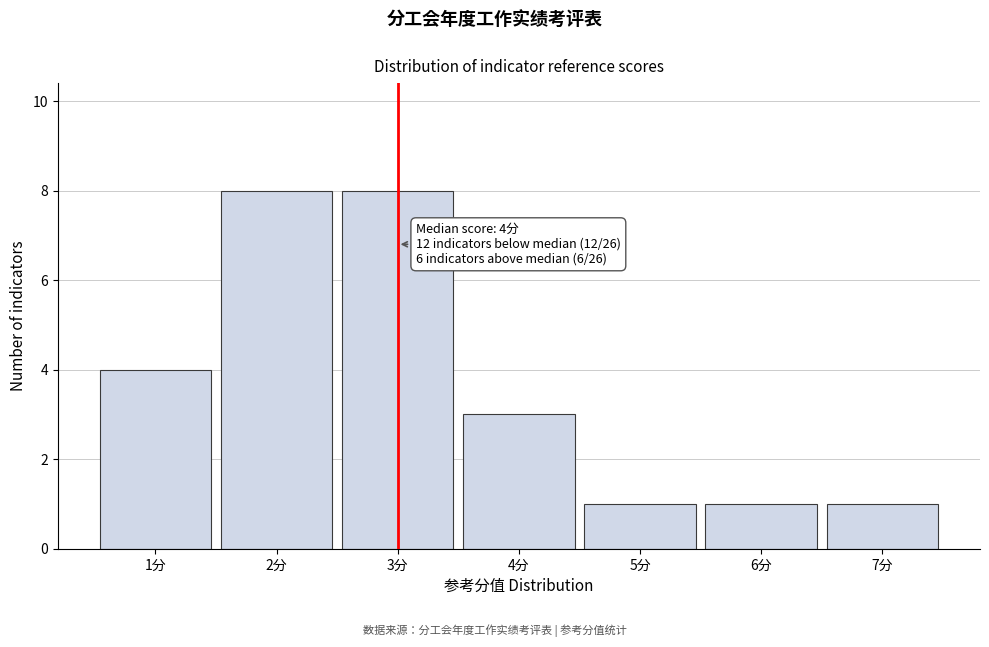

Reading left to right, extract all data points from this chart.

1分=4	2分=8	3分=8	4分=3	5分=1	6分=1	7分=1